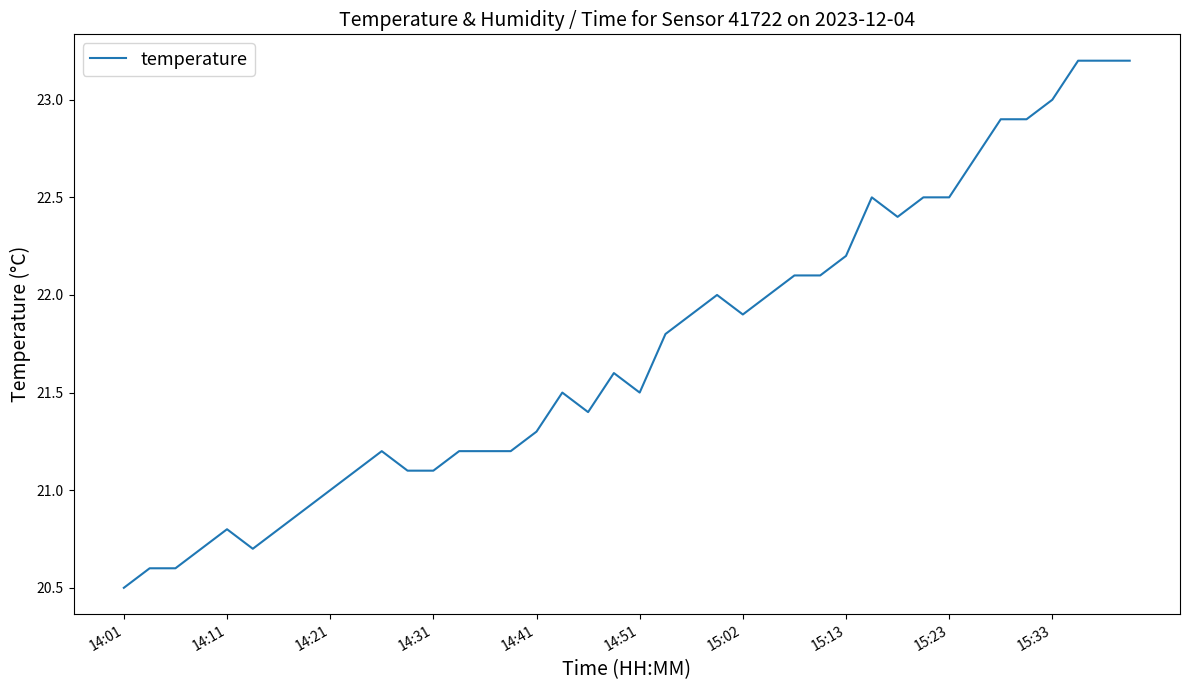

What is the smallest value displayed?

20.5